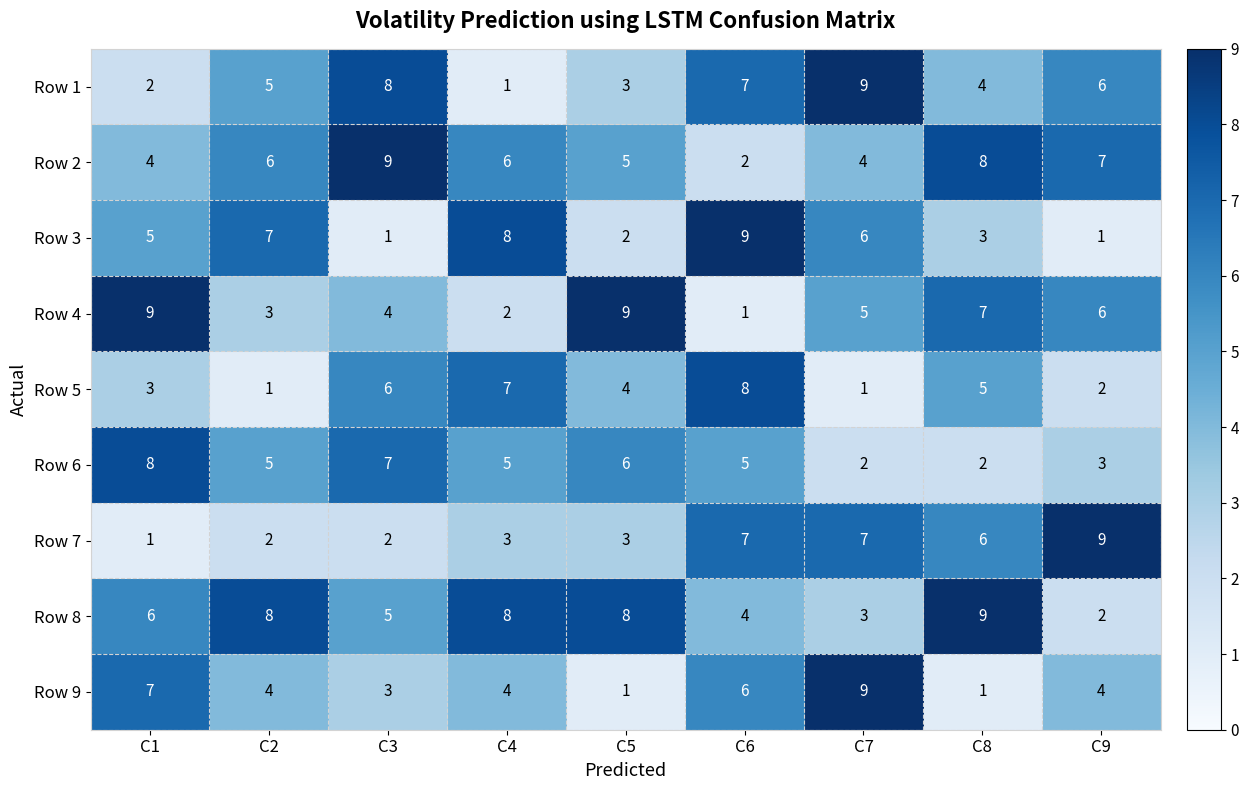

What is the sum of the Row 2 values at C2 and C6?

8